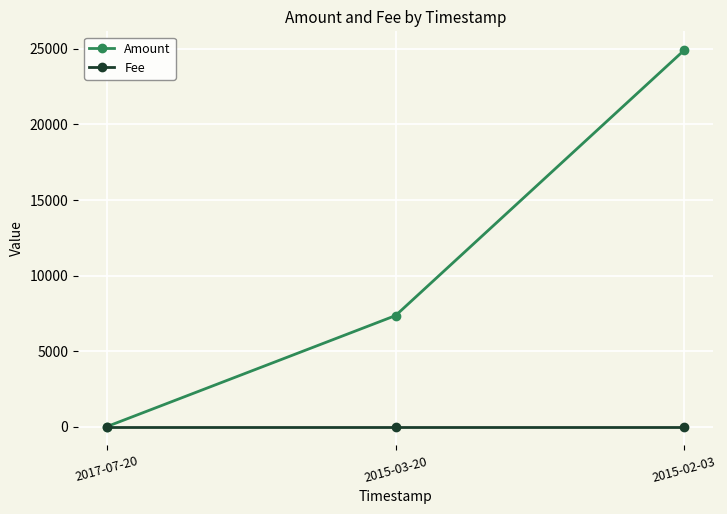

At which label does Amount reach its peak?

2015-02-03